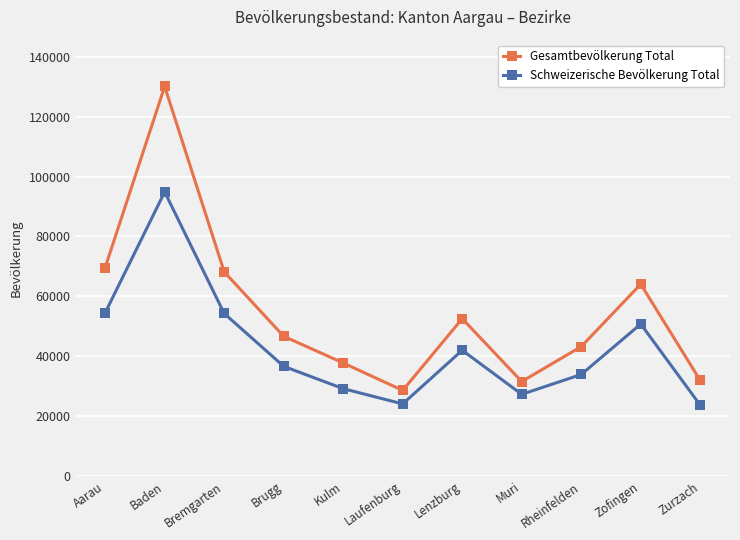

What is the sum of the Gesamtbevölkerung Total values at Rheinfelden and Zurzach?

75162